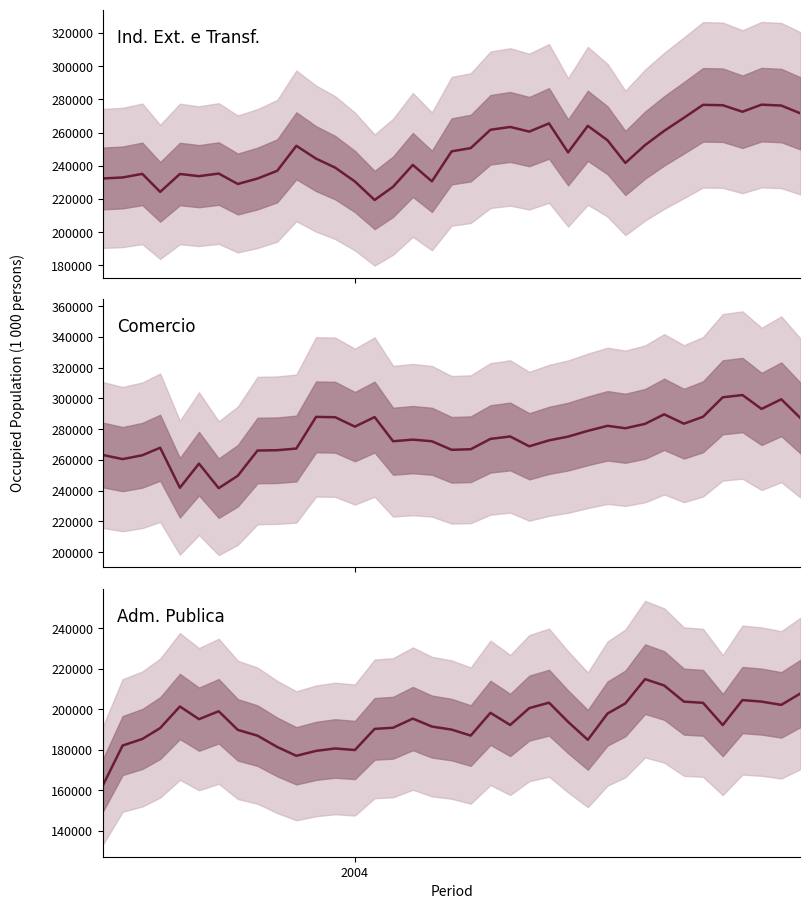

Is this an area chart (filled region under the line)?

No